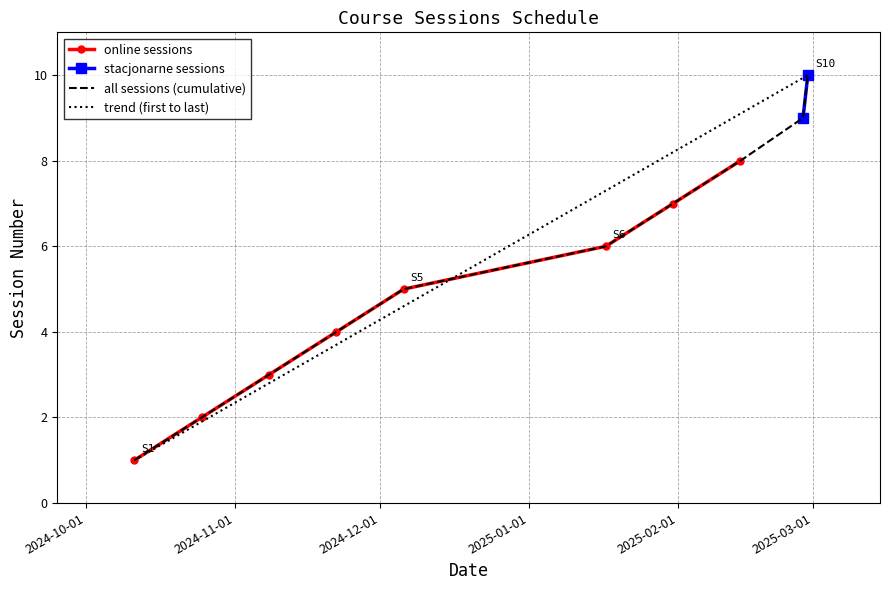

What position from the right is 2025-02-28?

1